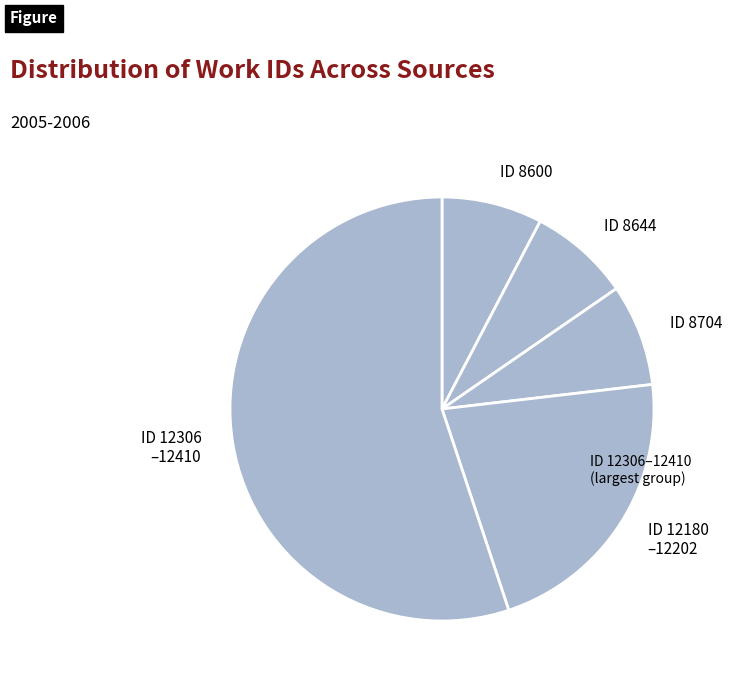

Between ID 8644 and ID 12180 –12202, which is larger?

ID 12180 –12202